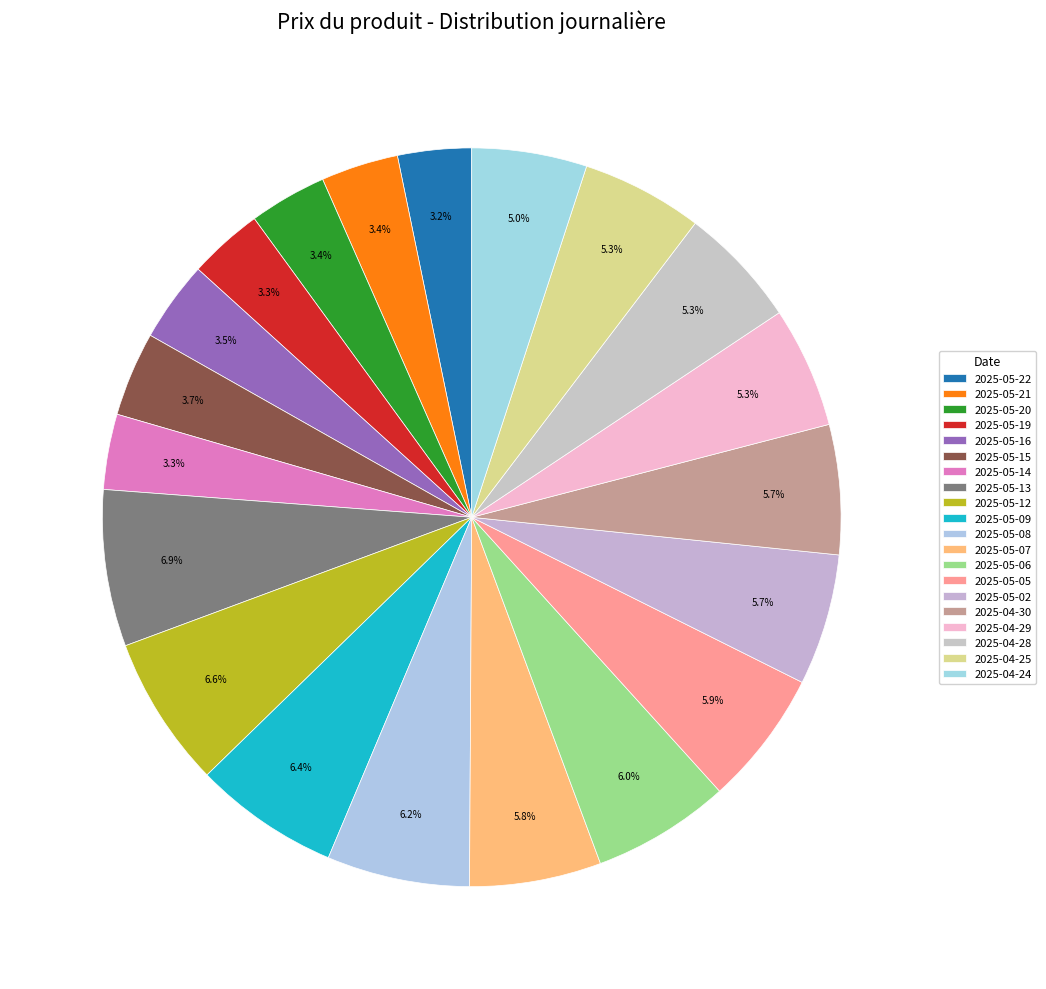

True or false: 2025-05-09 accounts for 6% of the total.

True